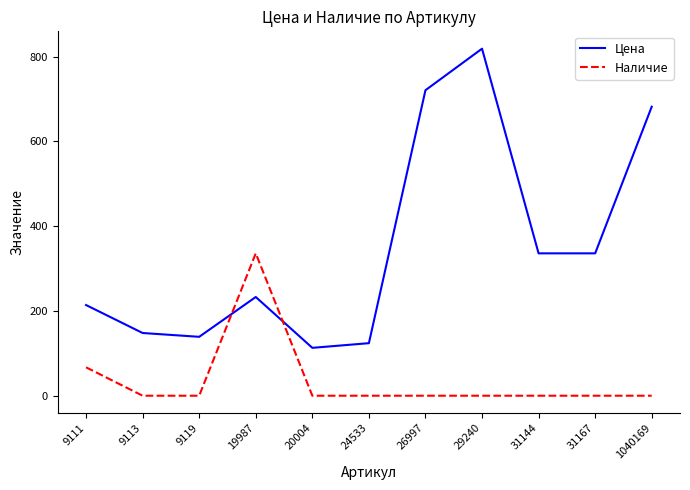

Reading left to right, extract all data points from this chart.

Цена: 9111=214	9113=148	9119=139	19987=233	20004=113	24533=124	26997=721	29240=819	31144=336	31167=336	1040169=682
Наличие: 9111=67	9113=0	9119=0	19987=336	20004=0	24533=0	26997=0	29240=0	31144=0	31167=0	1040169=0